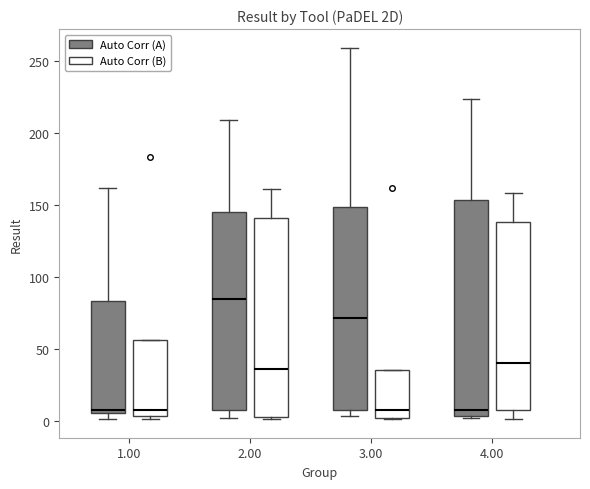

Which box has the highest median line?

2.00 (Auto Corr (A))